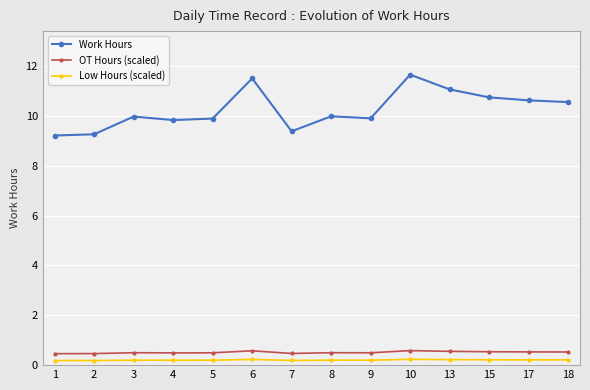

Which series has the largest total across all categories?

Work Hours